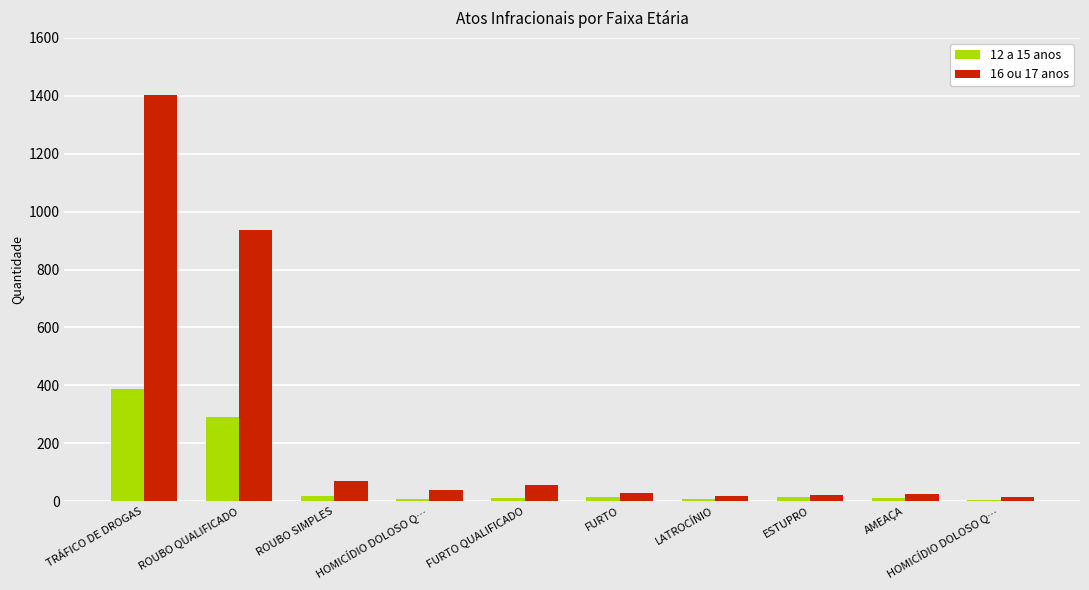

What is the label of the 6th bar from the right?

FURTO QUALIFICADO